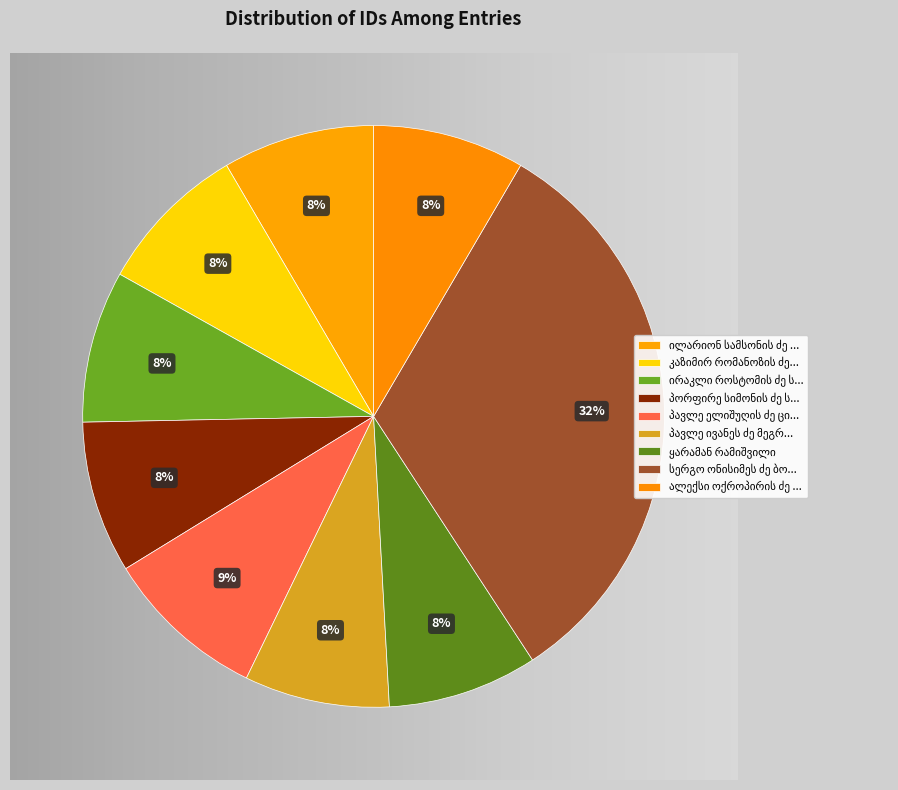

How many segments does this pie chart have?

9